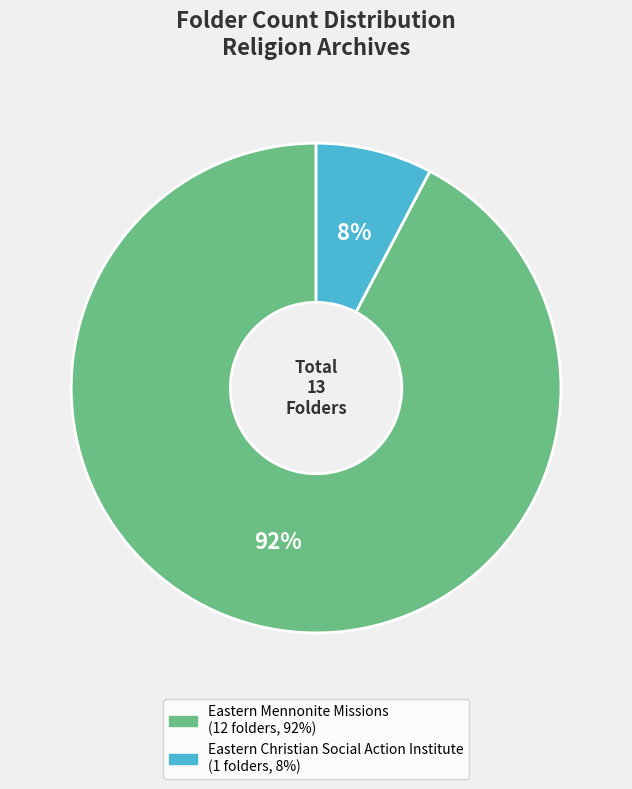

To the nearest percent, what portion does Eastern Christian Social Action Institute represent?

8%